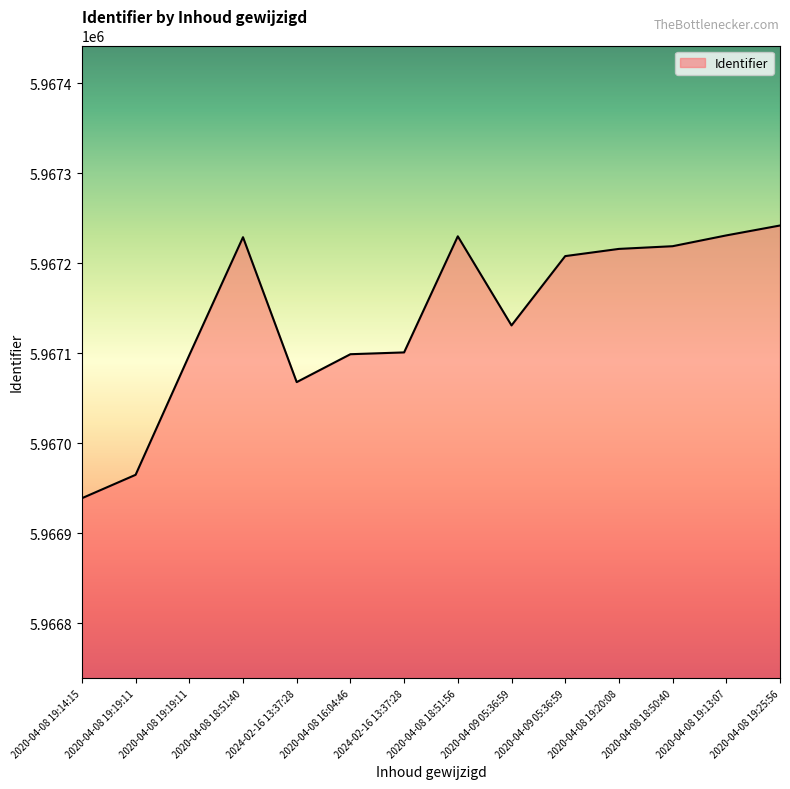

Where is the first local minimum?

2024-02-16 13:37:28